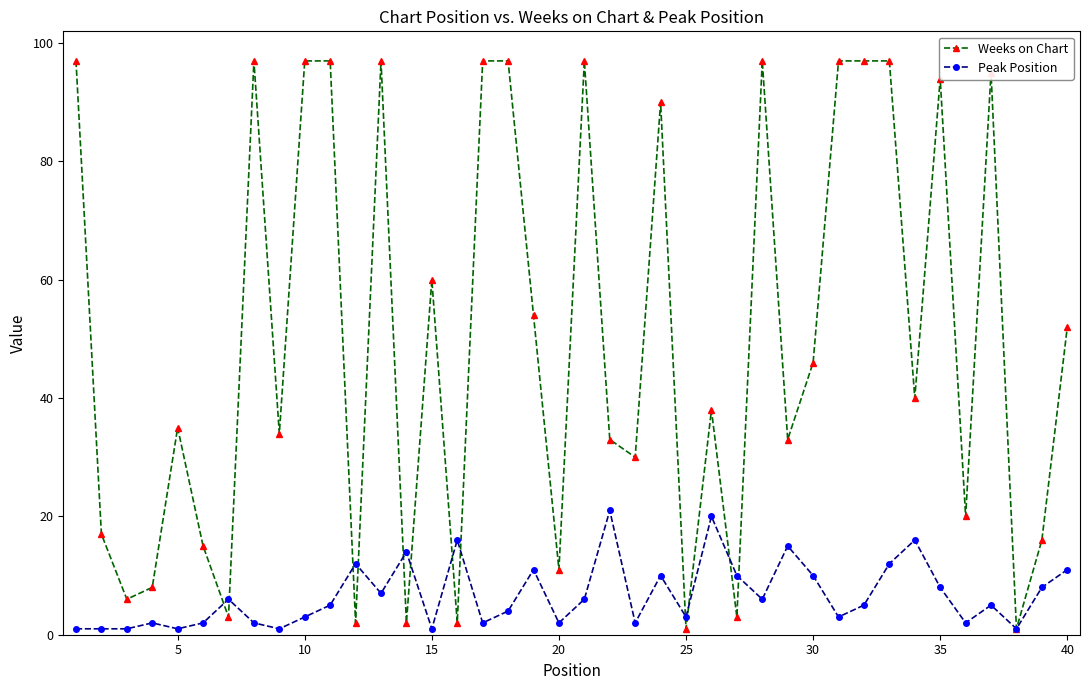

What is the average value of the Peak Position series?

7